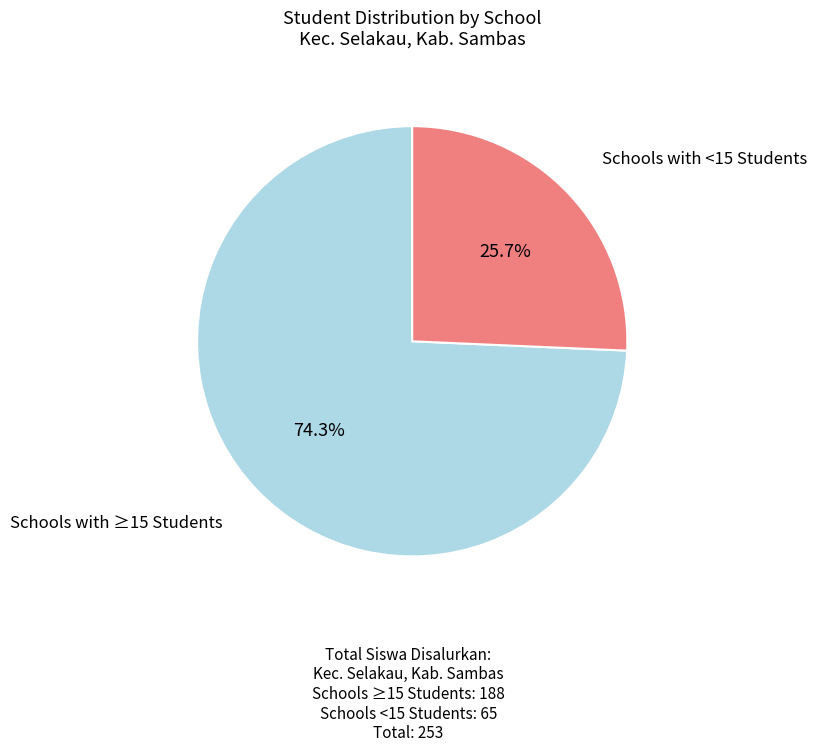

Is there any slice that represents more than half of the pie?

Yes